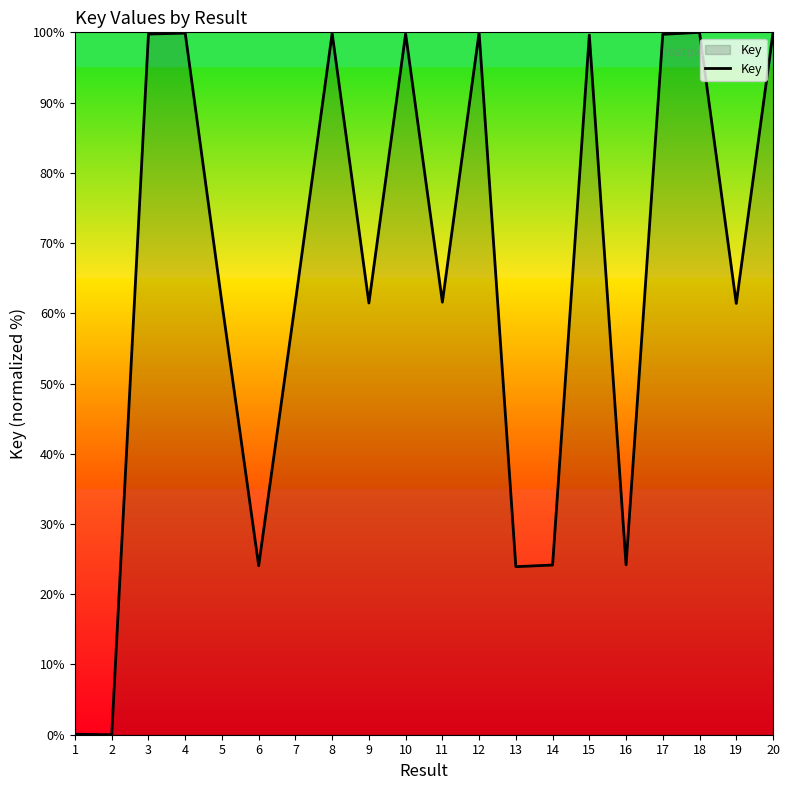

Which has a higher value, 17 or 2?

17